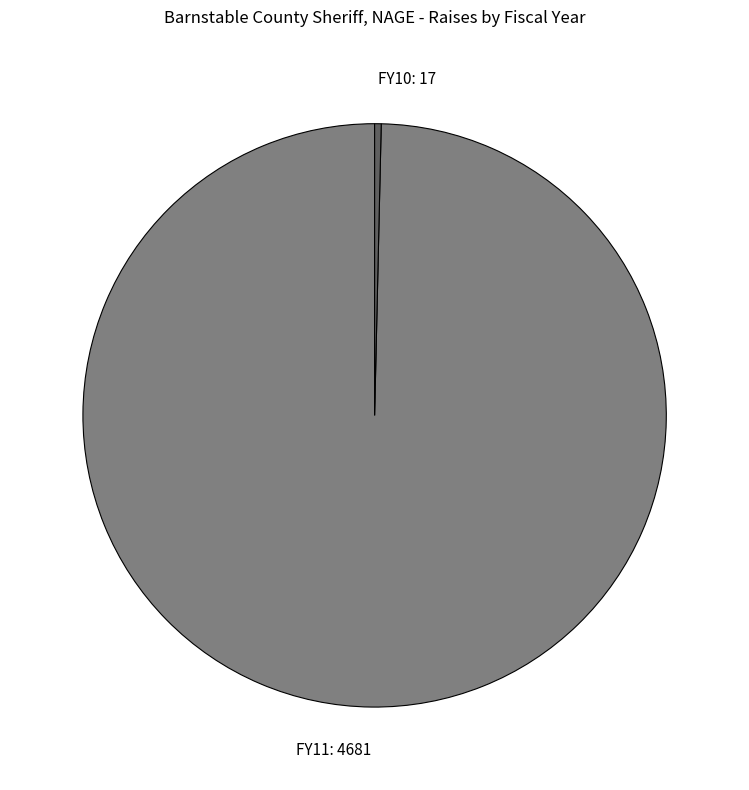

Which category has the biggest portion of the pie?

FY11